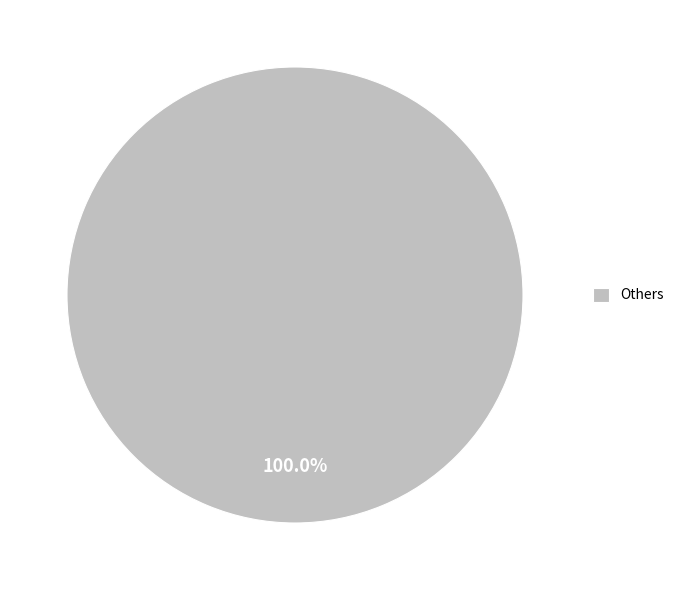

Which category accounts for the majority?

Others